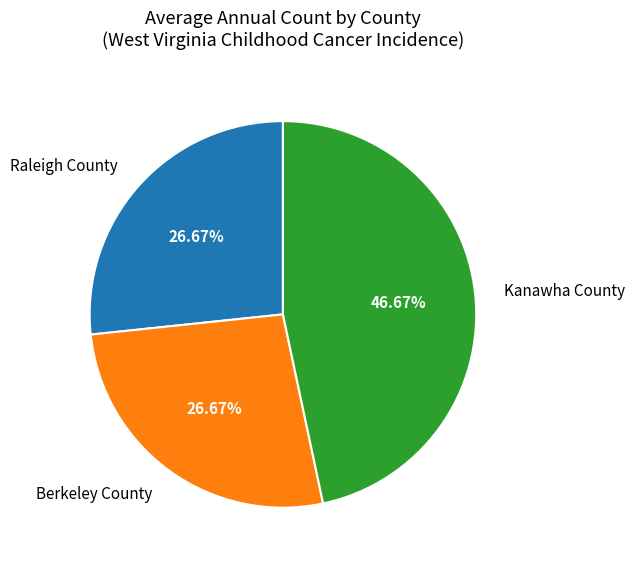

Approximately how many times larger is the value at Raleigh County compared to Kanawha County?

0.6